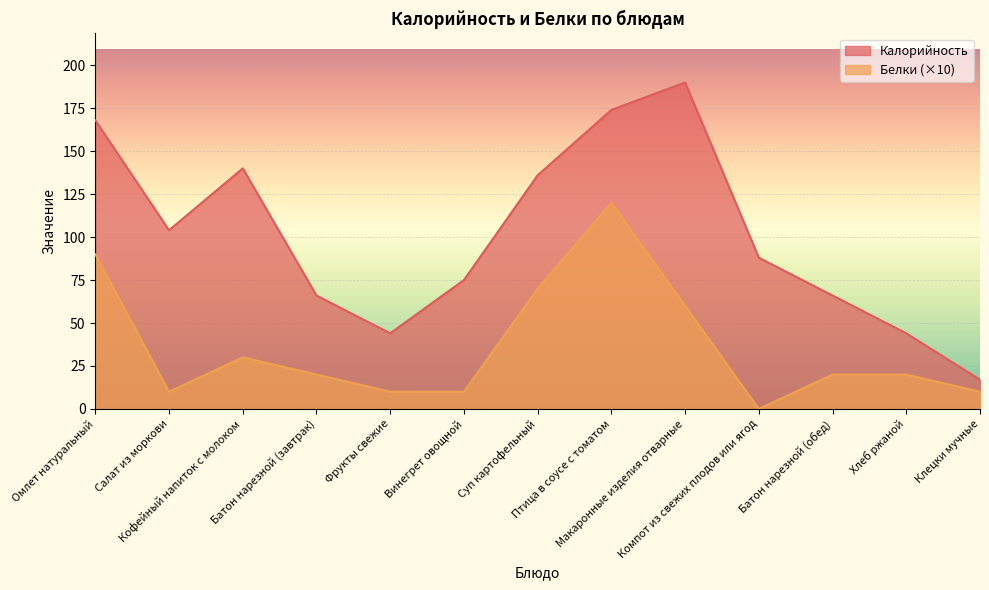

Which category has the lowest value in the Калорийность series?

Клецки мучные